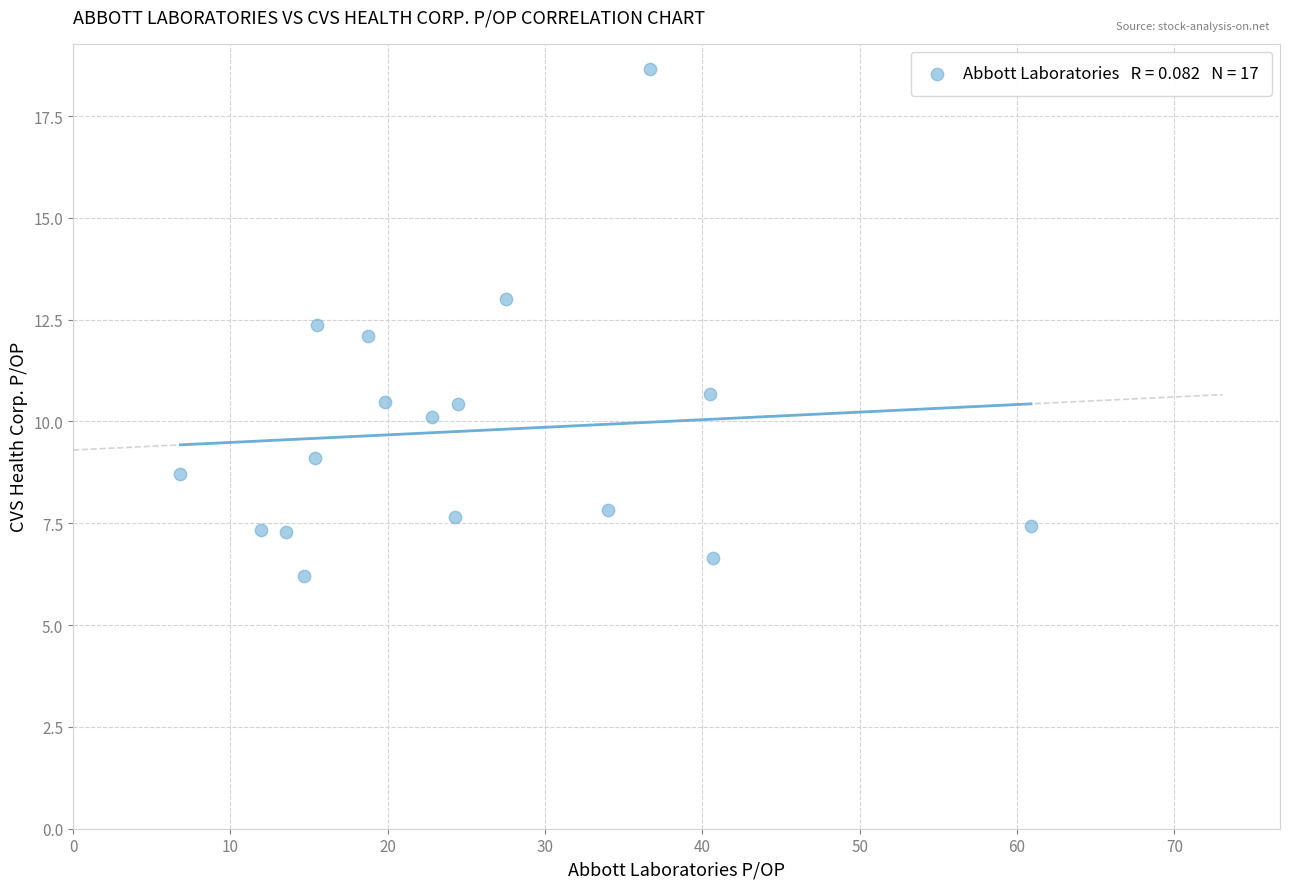

What is the range of X values (max minus min)?

54.1